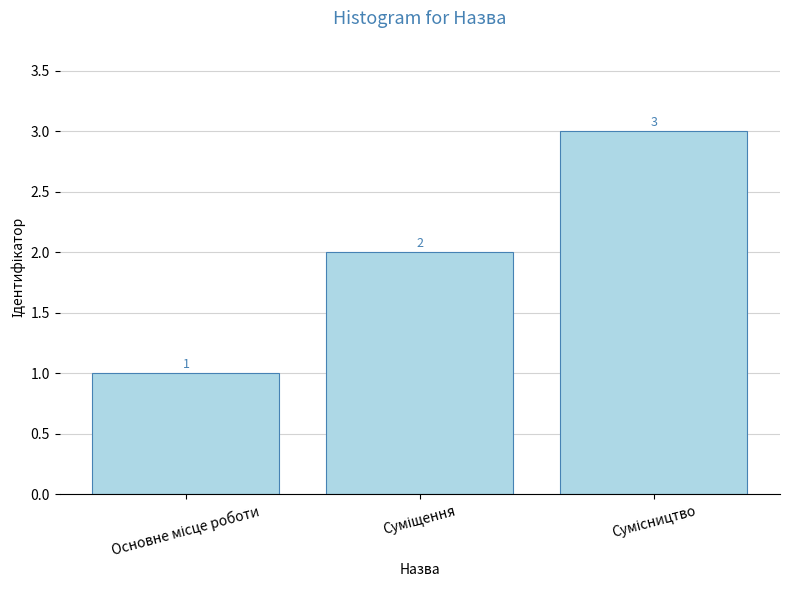

How many bars are there in total?

3